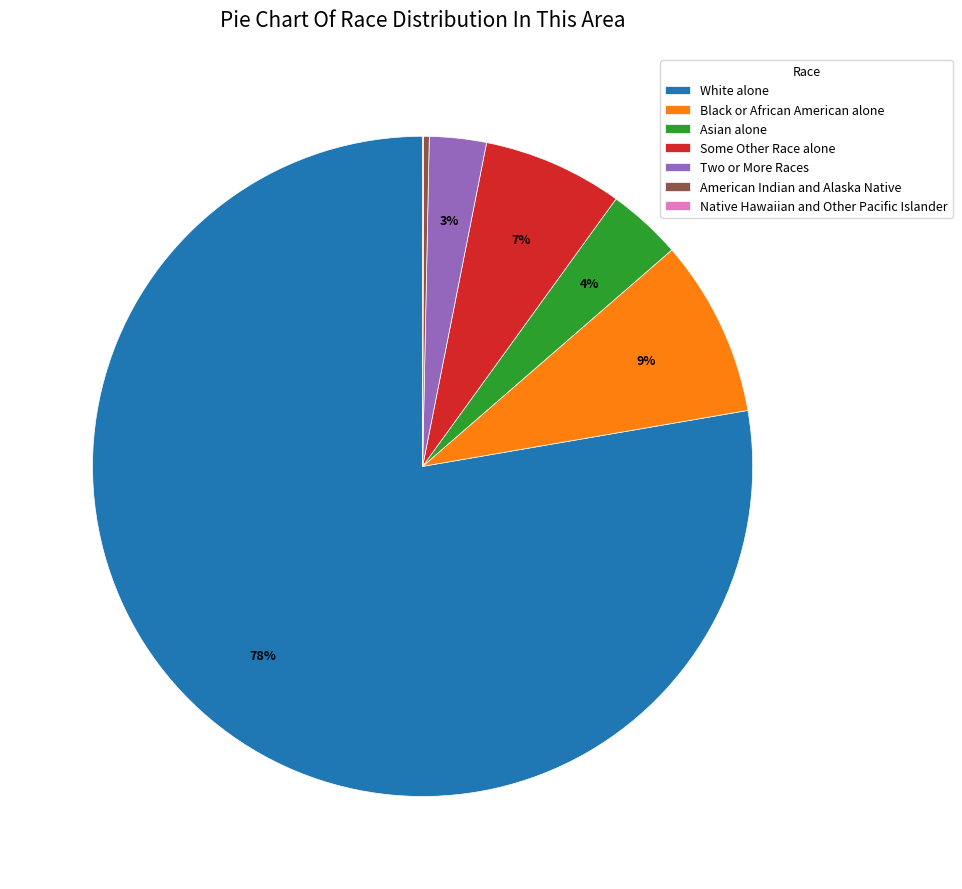

True or false: White alone accounts for 72% of the total.

False